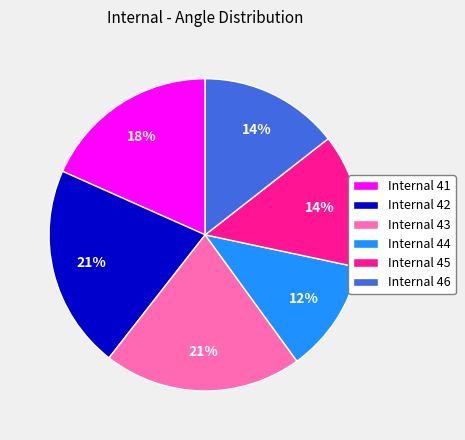

Combined, do Internal 45 and Internal 42 account for over 50%?

No